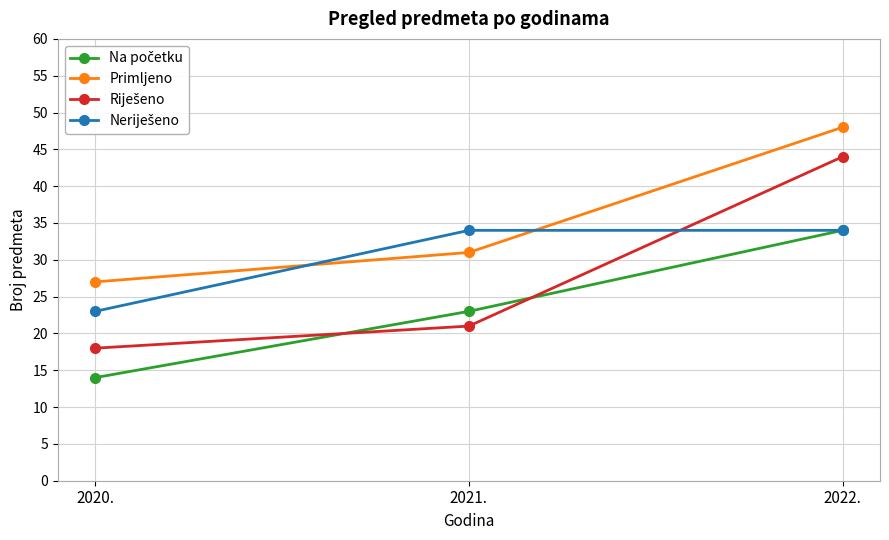

How many series are shown in this chart?

4